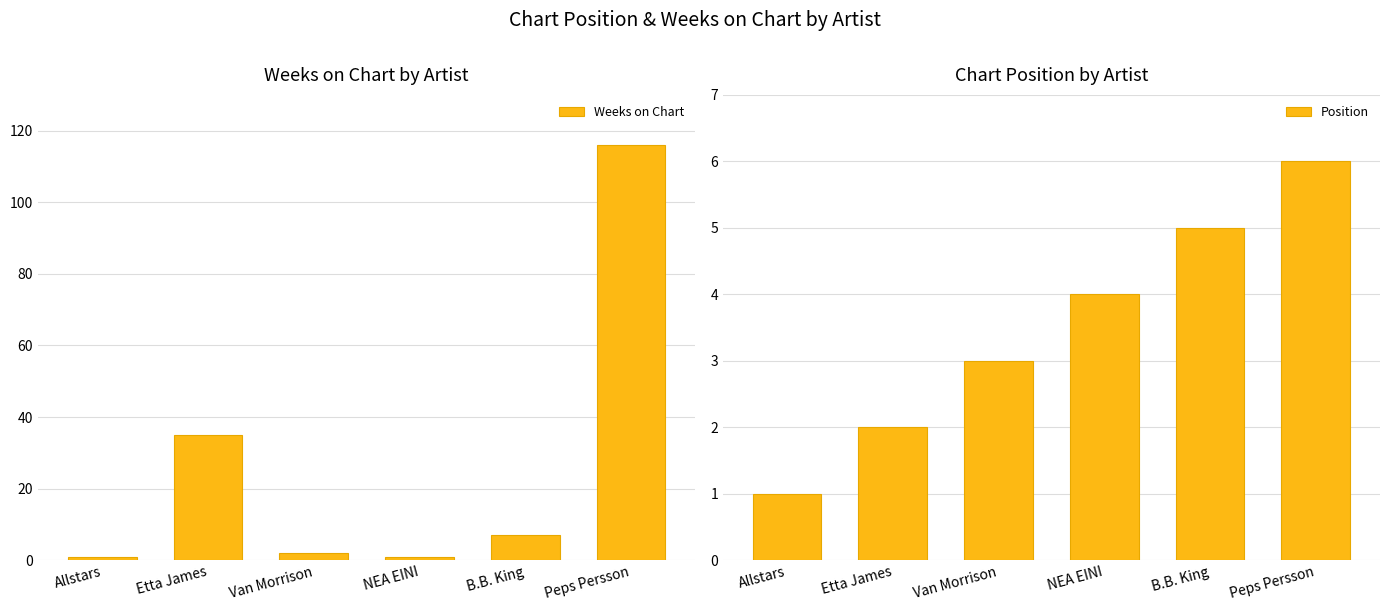

Which series changed the most between Etta James and Van Morrison?

Weeks on Chart